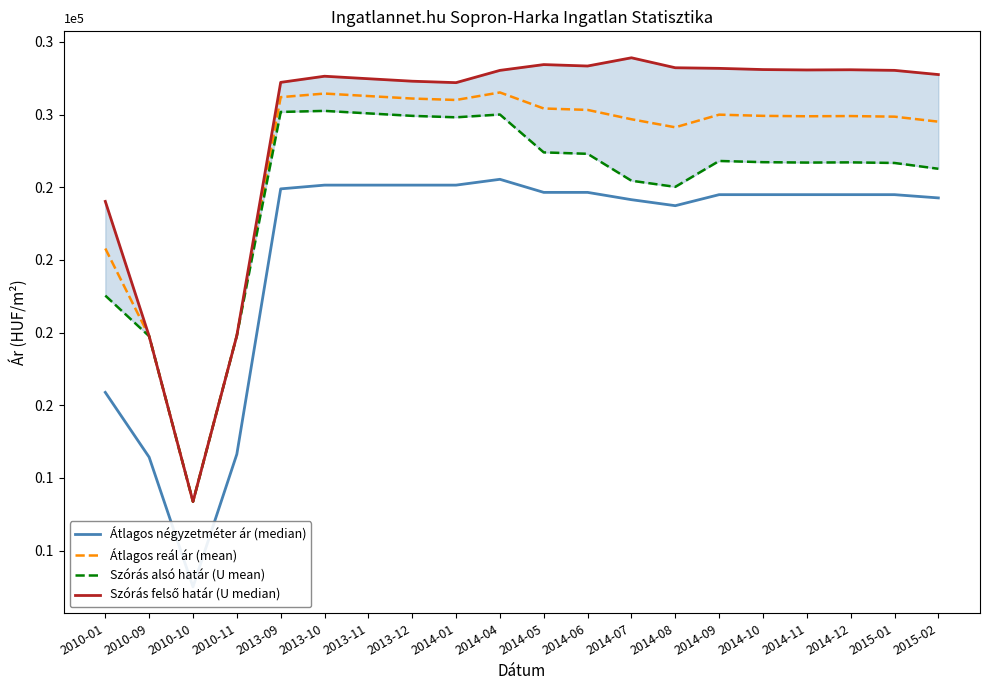

What is the highest value of the Átlagos négyzetméter ár (median) series?

252739